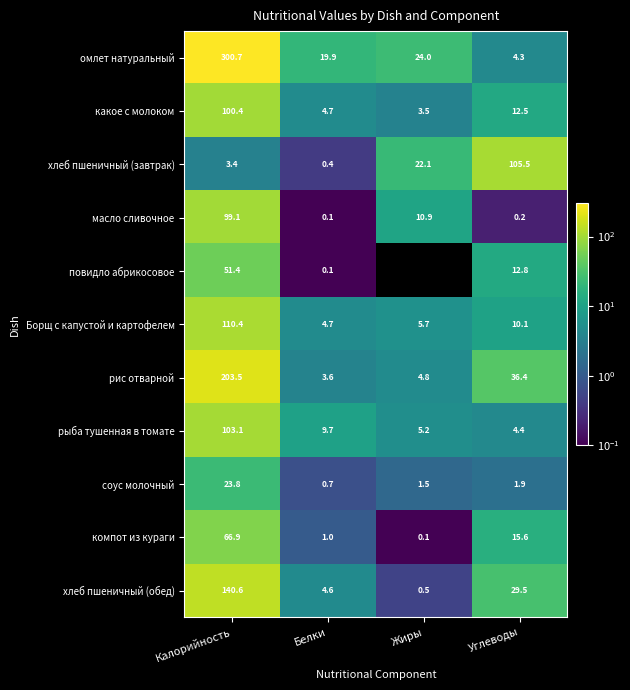

At which category is the sum across all series the highest?

Калорийность